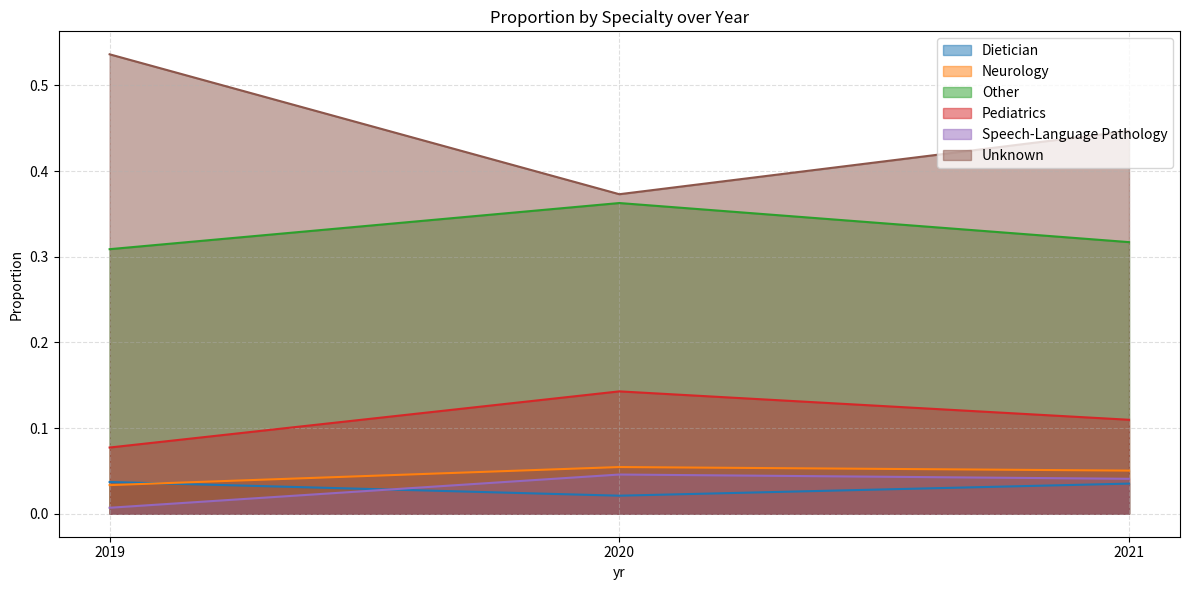

How many categories are shown in the chart?

3